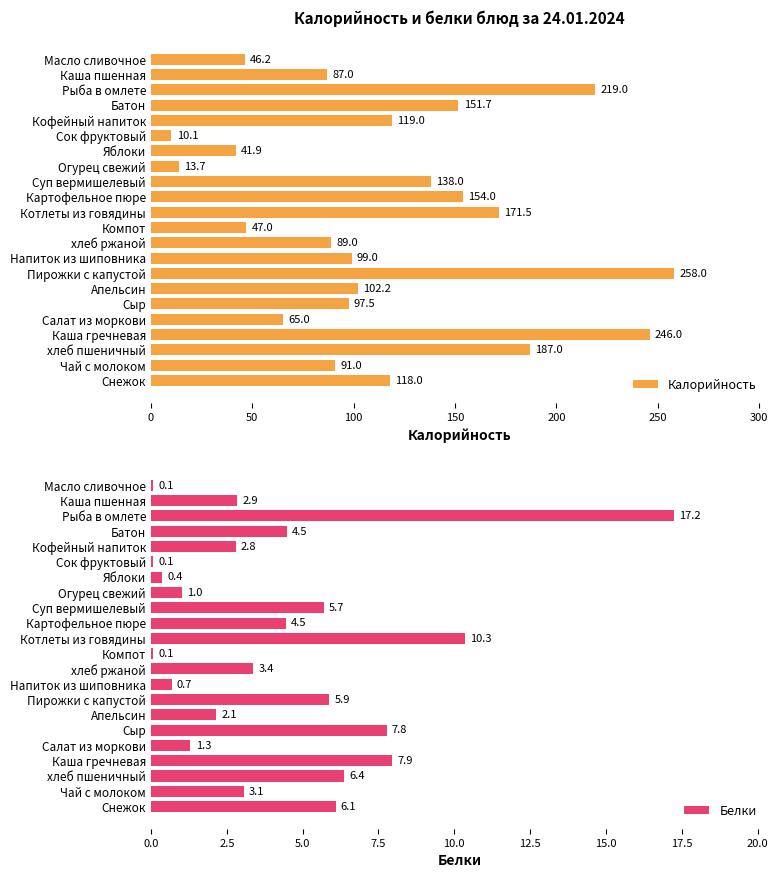

What is the sum of the Белки values at хлеб ржаной and Каша пшенная?

6.2